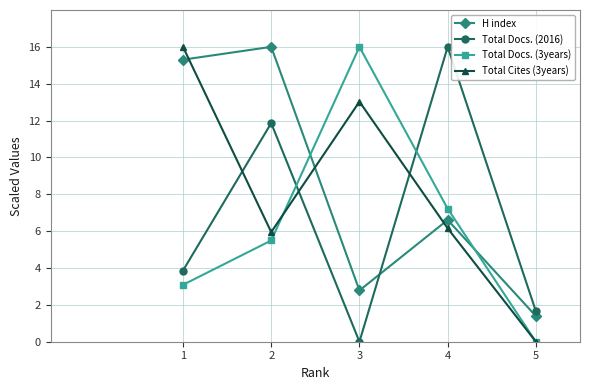

At which category is the sum across all series the highest?

2